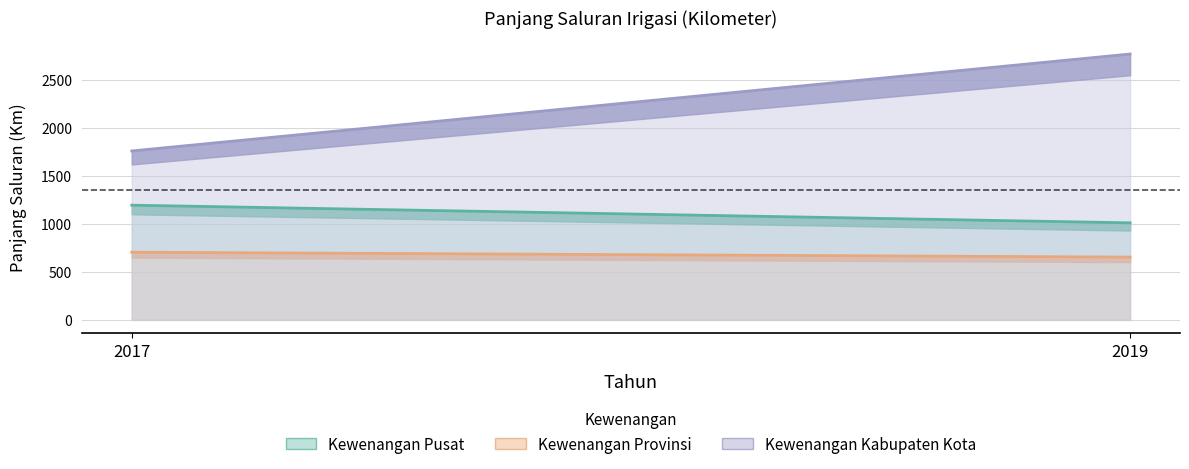

Is it true that Kewenangan Pusat equals 1340 at 2019?

False